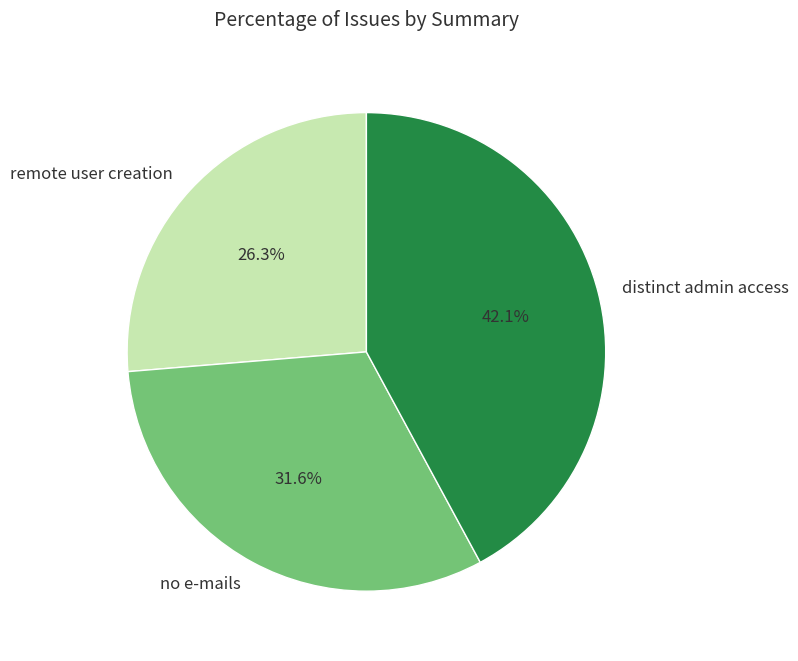

Is there any slice that represents more than half of the pie?

No